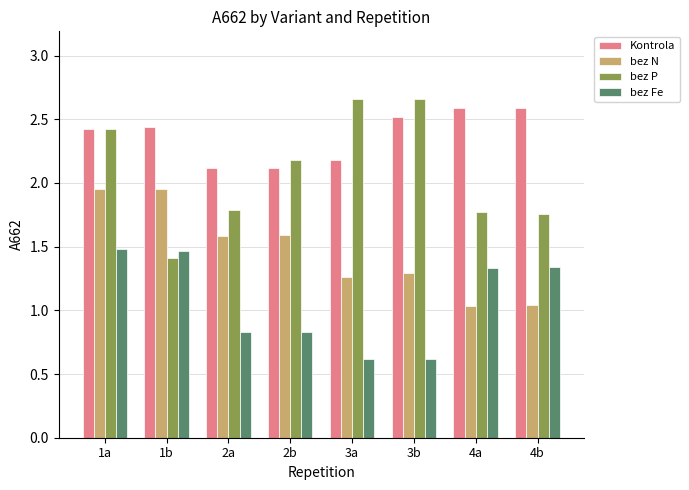

The value of bez Fe at 1a is 0.4. True or false?

False